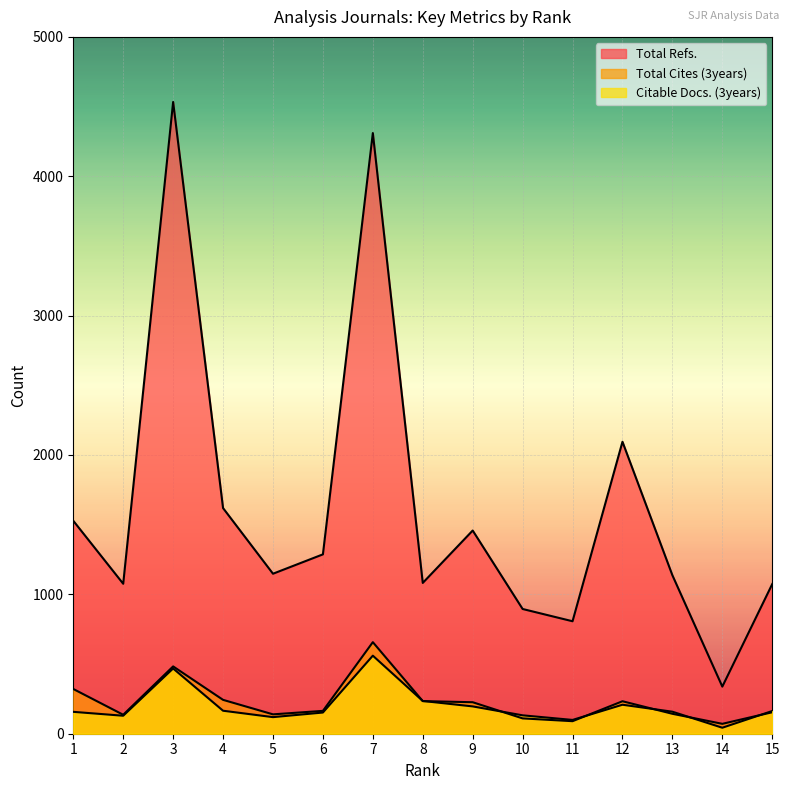

What are all the series names shown in the legend?

Total Refs., Total Cites (3years), Citable Docs. (3years)